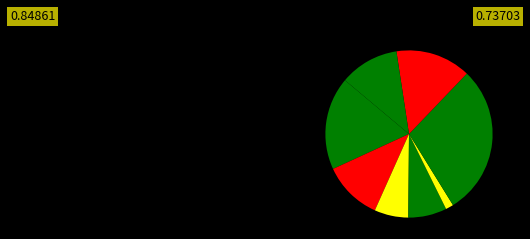

Is there any slice that represents more than half of the pie?

No